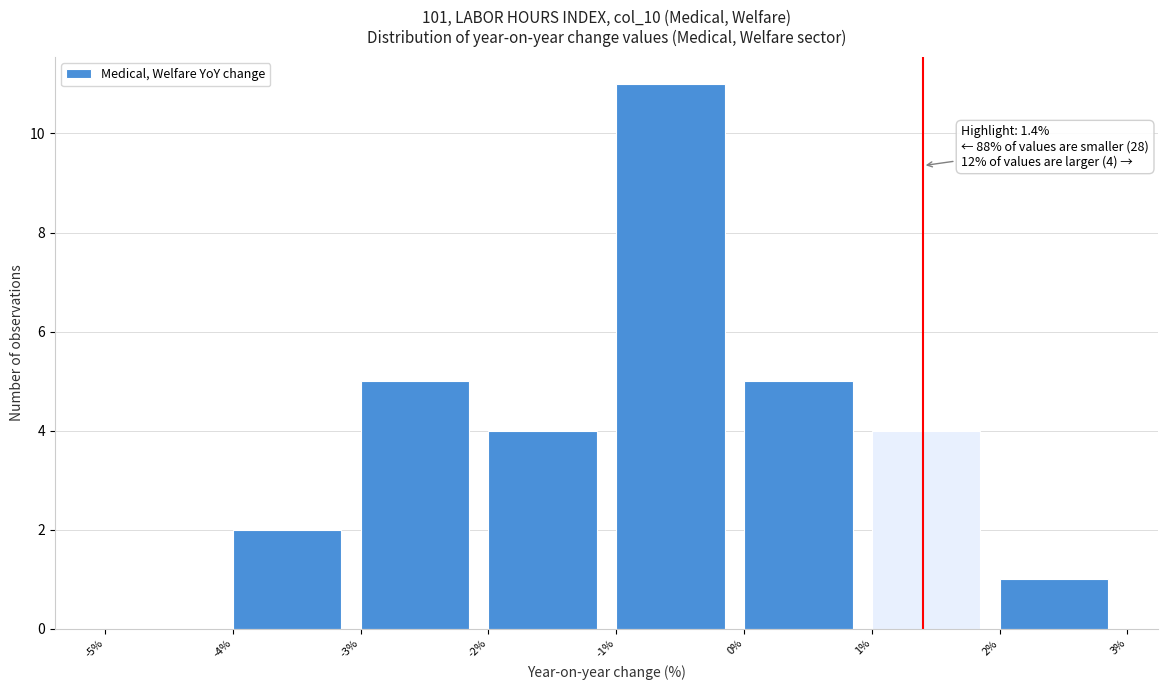

Which range on the x-axis has the tallest bar?

-1% to 0%